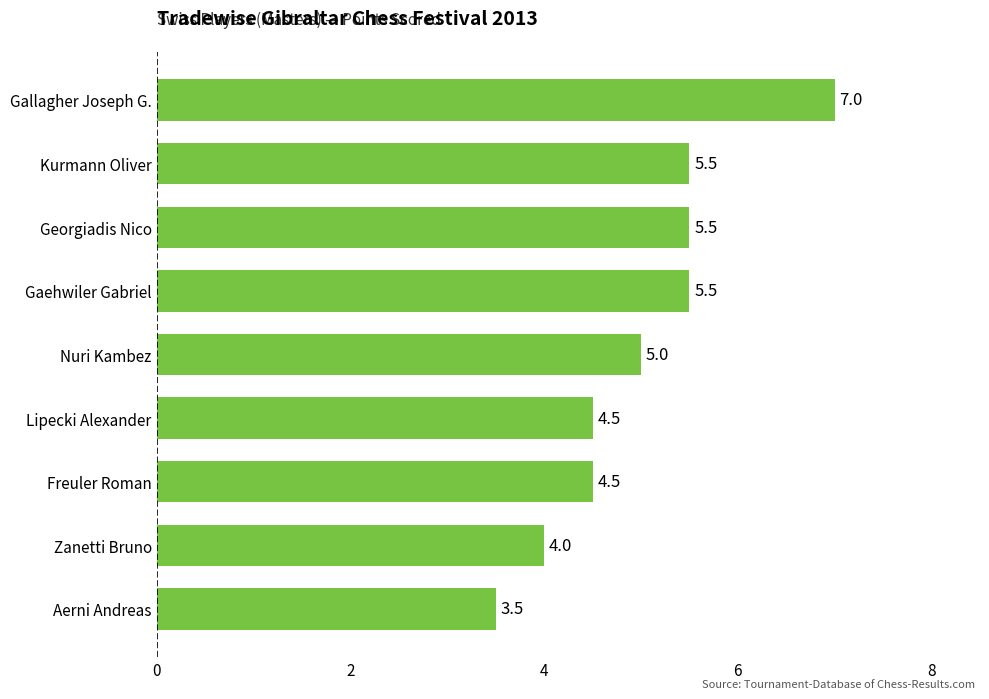

Reading top to bottom, extract all data points from this chart.

Gallagher Joseph G.=7.0	Kurmann Oliver=5.5	Georgiadis Nico=5.5	Gaehwiler Gabriel=5.5	Nuri Kambez=5.0	Lipecki Alexander=4.5	Freuler Roman=4.5	Zanetti Bruno=4.0	Aerni Andreas=3.5